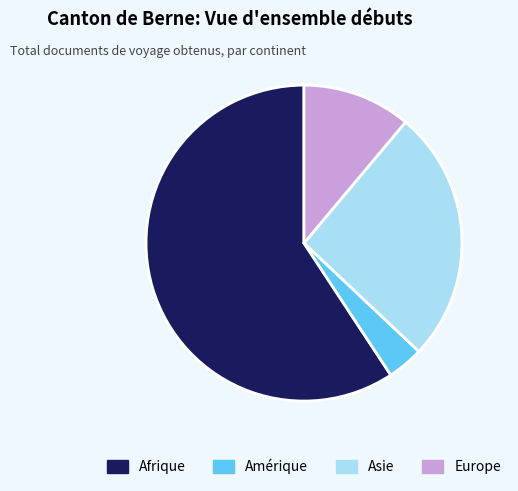

Does any single category account for the majority?

Yes